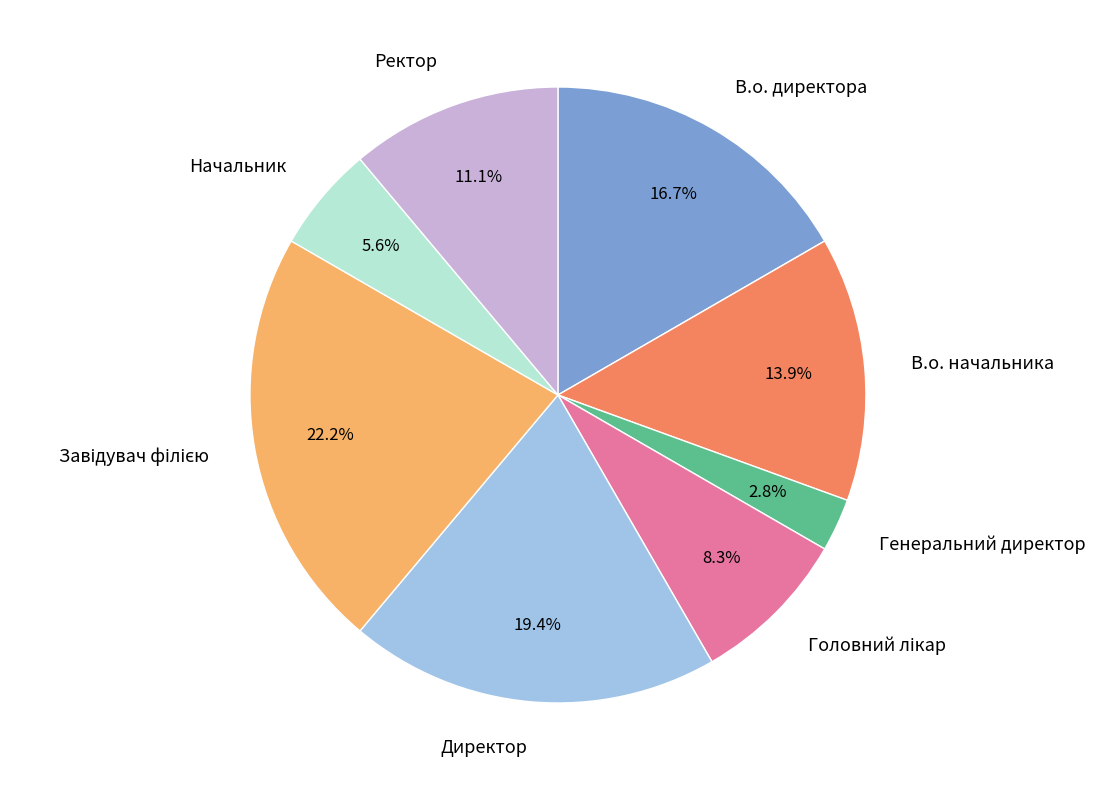

What portion of the pie excludes В.о. начальника?

86.1%